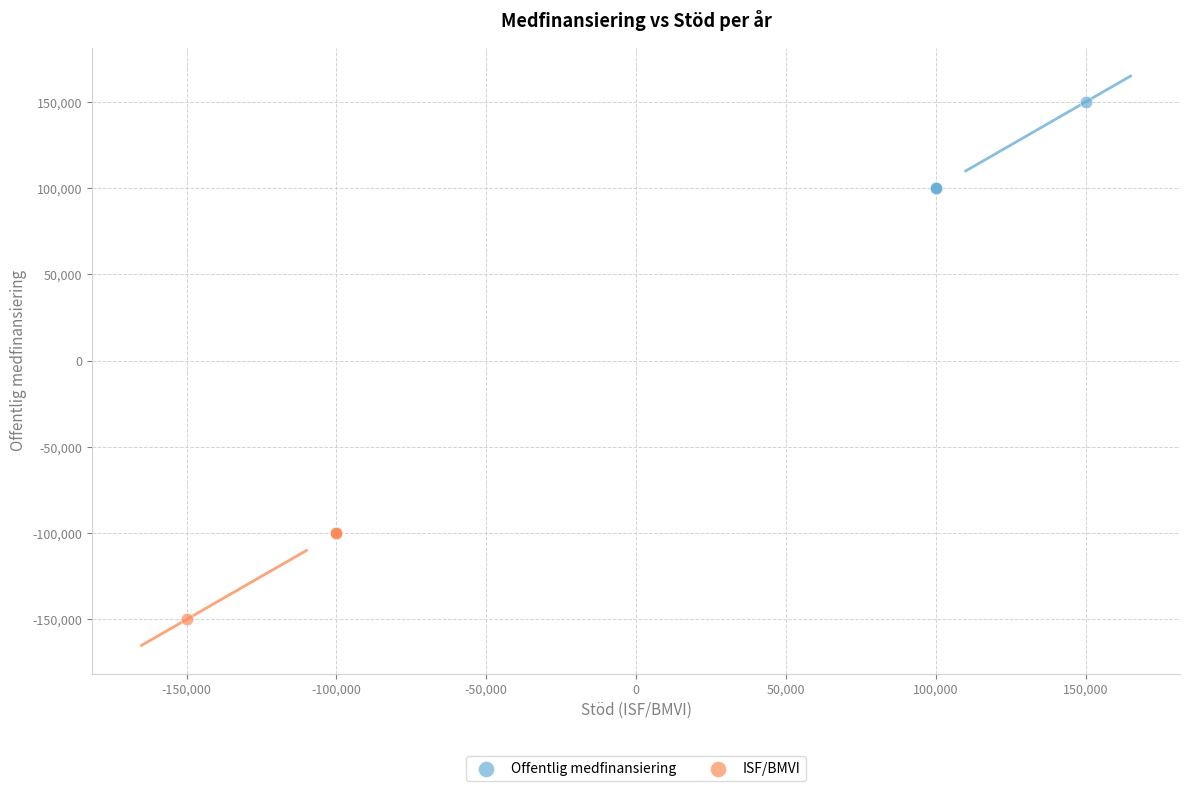

What are all the series names shown in the legend?

Offentlig medfinansiering, ISF/BMVI